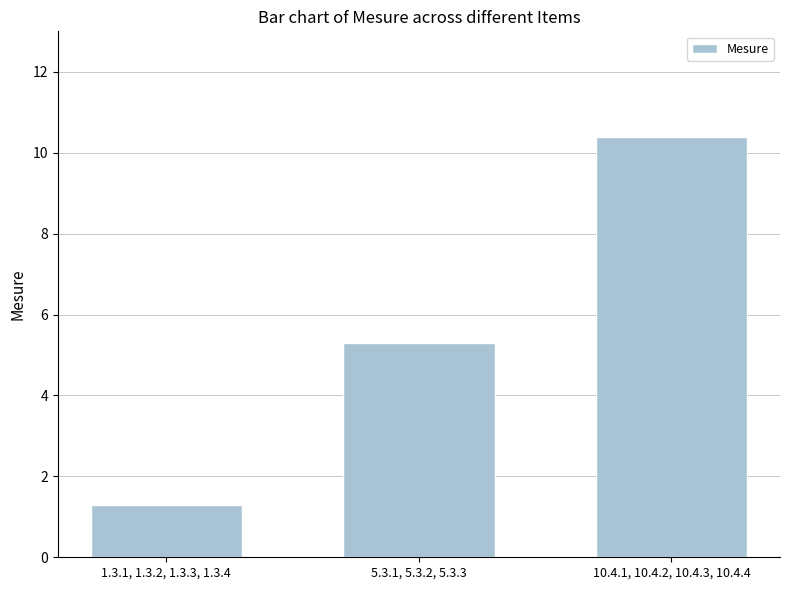

How many bars are there in total?

3